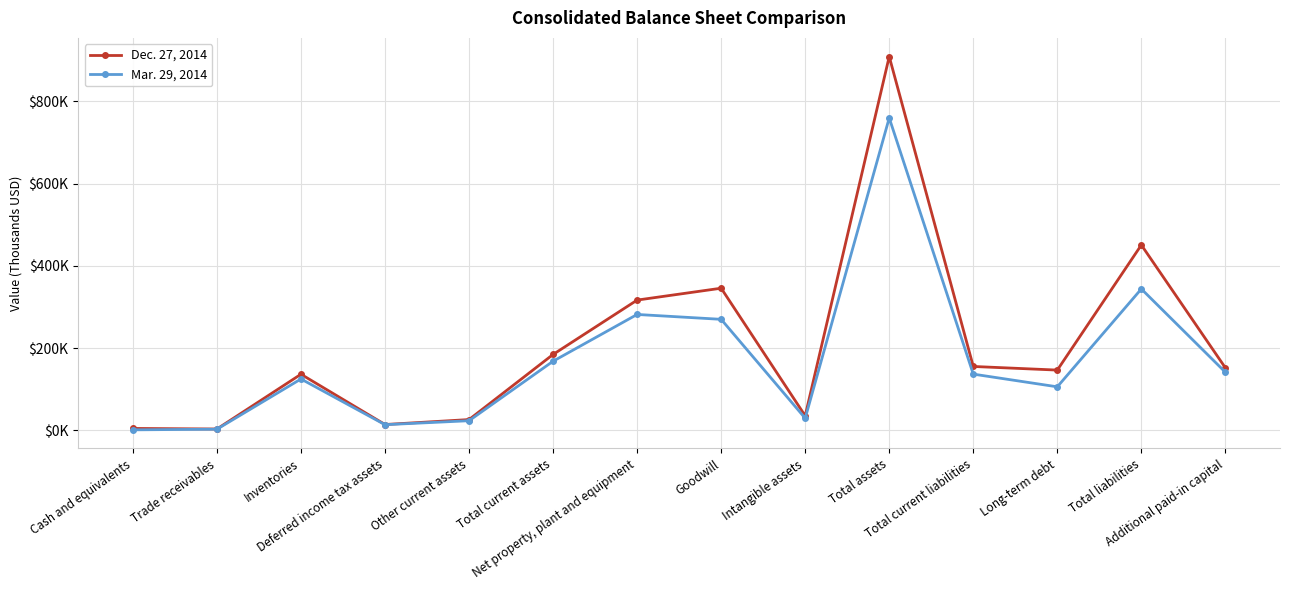

What are all the series names shown in the legend?

Dec. 27, 2014, Mar. 29, 2014